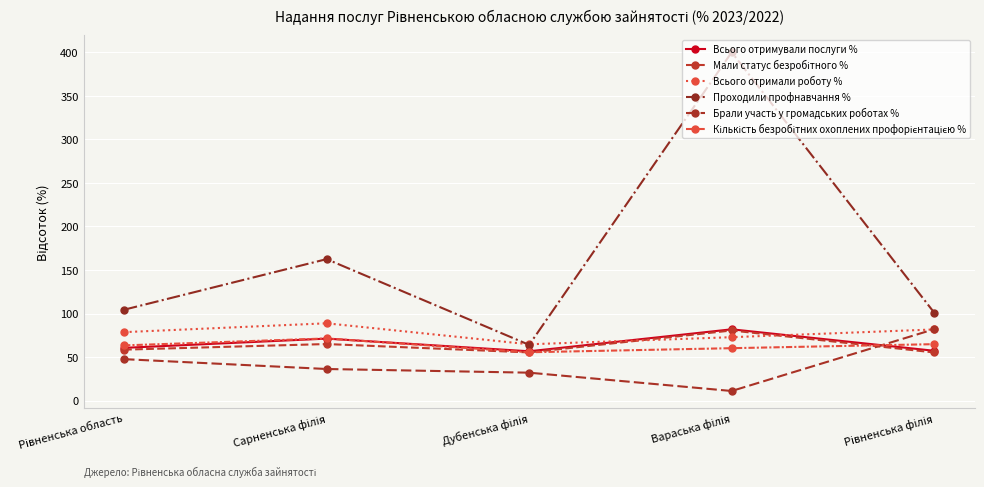

What is the spread (max minus min) of values at Сарненська філія?

126.1